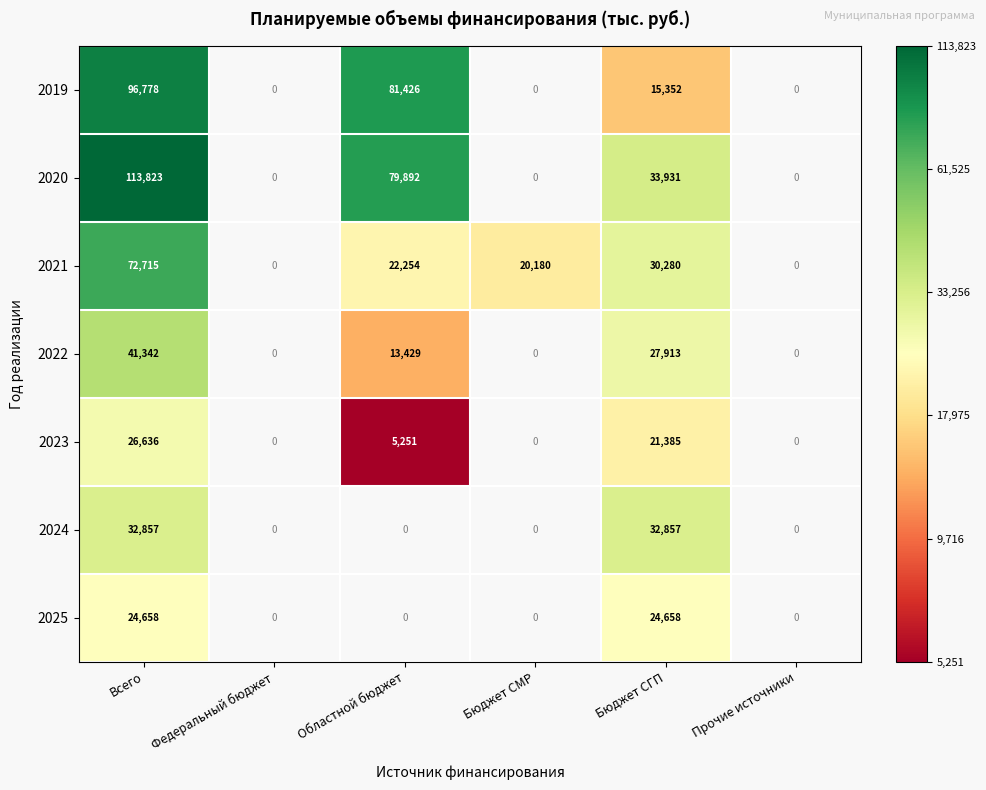

The 2021 series shows 30280 at Бюджет СГП. True or false?

True